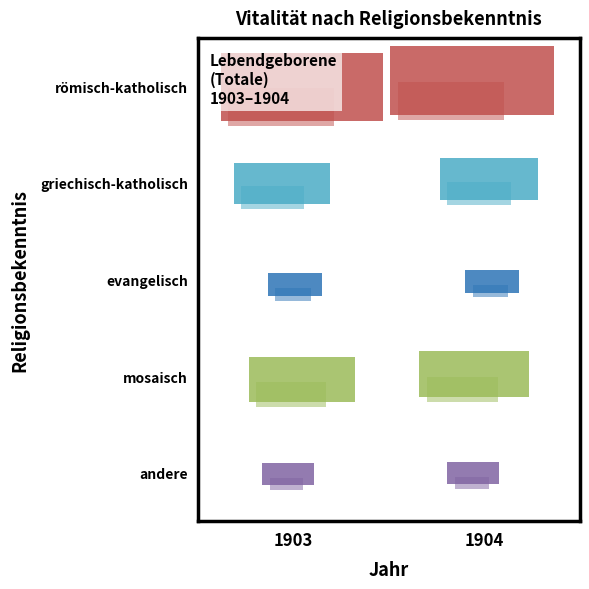

The römisch-katholisch series shows 1483 at 1903. True or false?

False